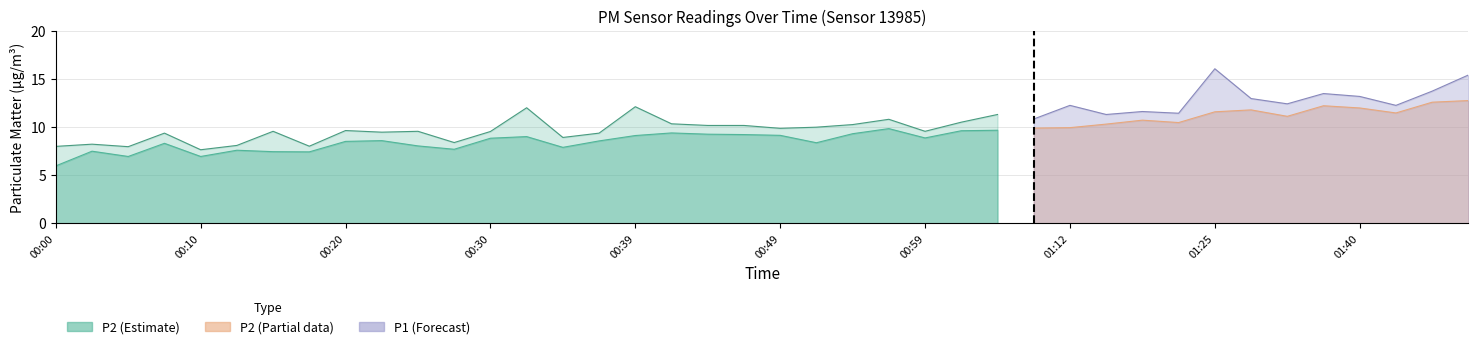

At how many categories does at least one series exceed 7?

40